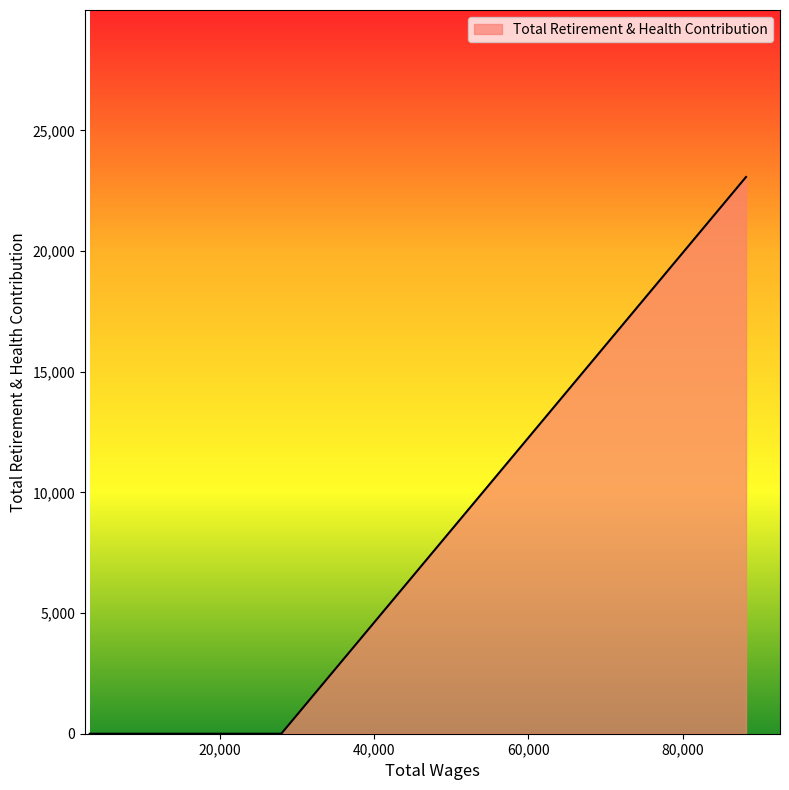

What is the greatest value displayed?

23066